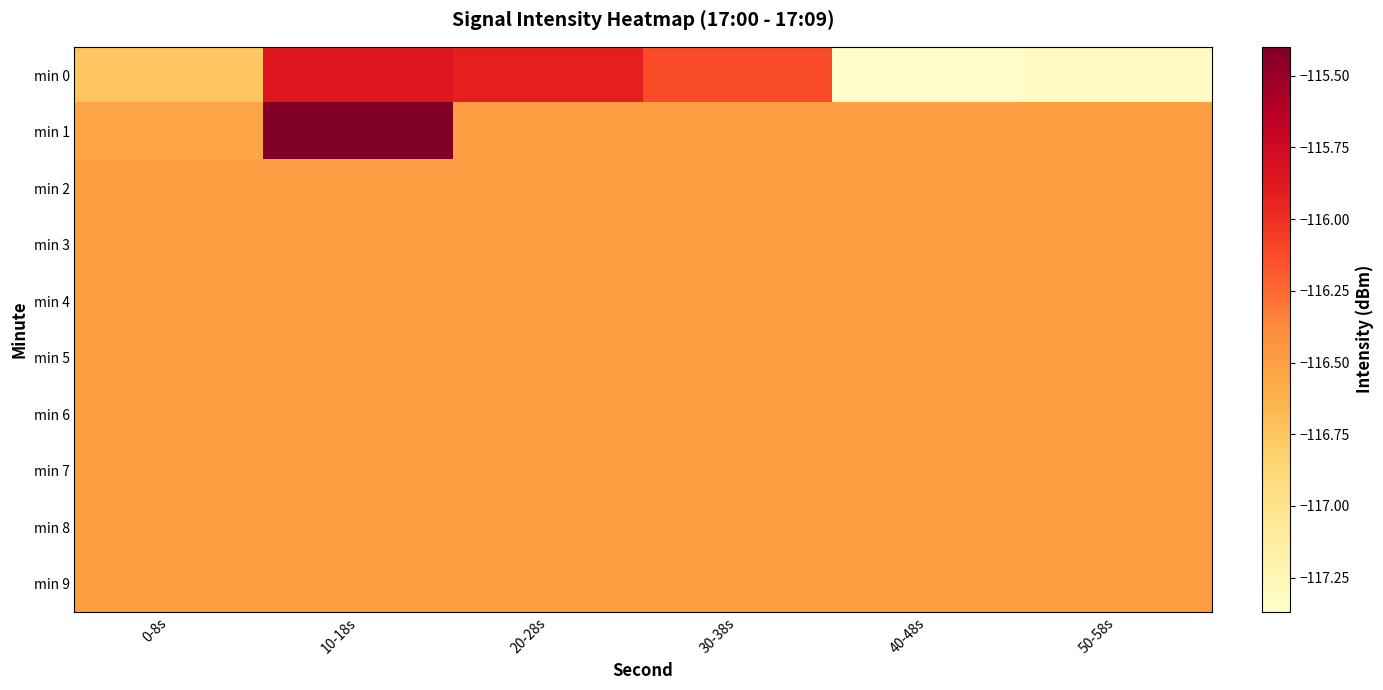

At which category is the sum across all series the highest?

10-18s